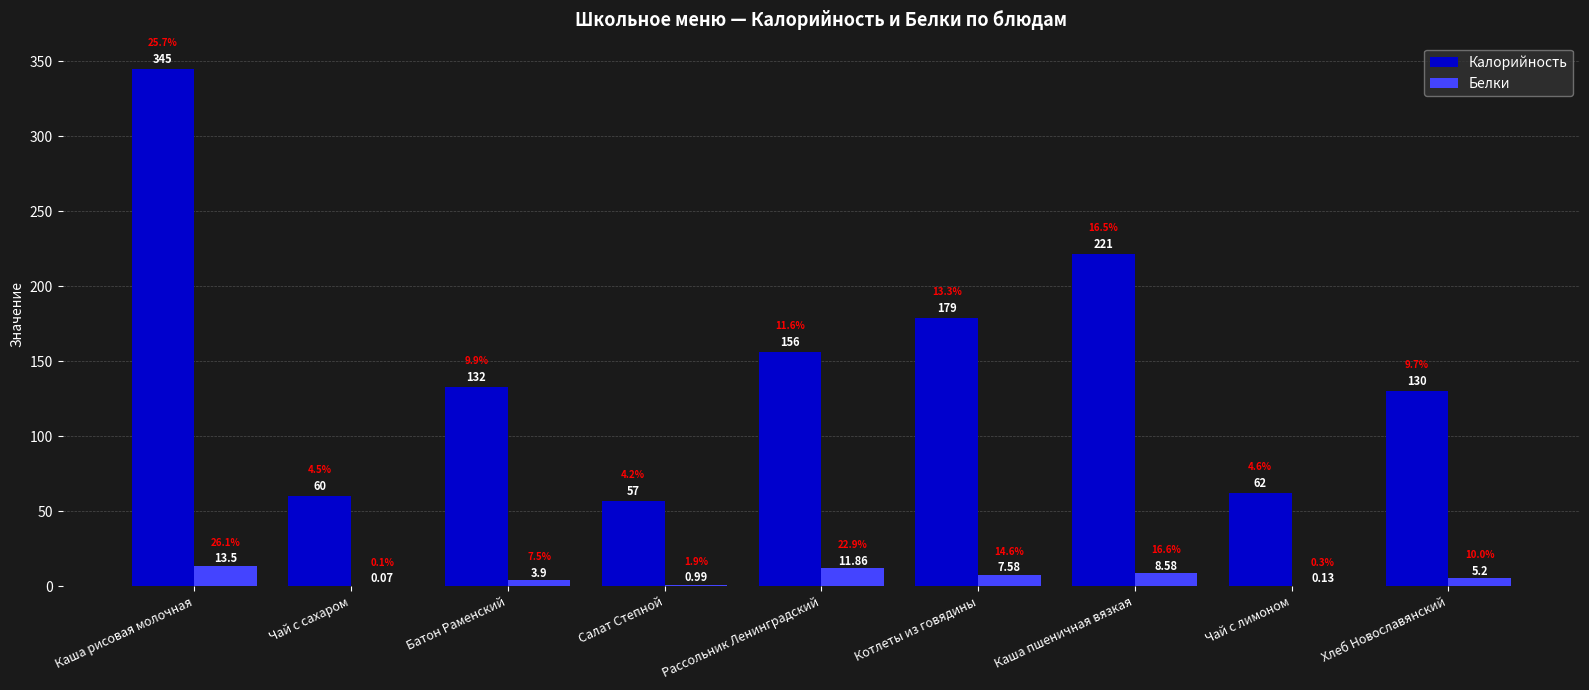

At which category is the sum across all series the highest?

Каша рисовая молочная